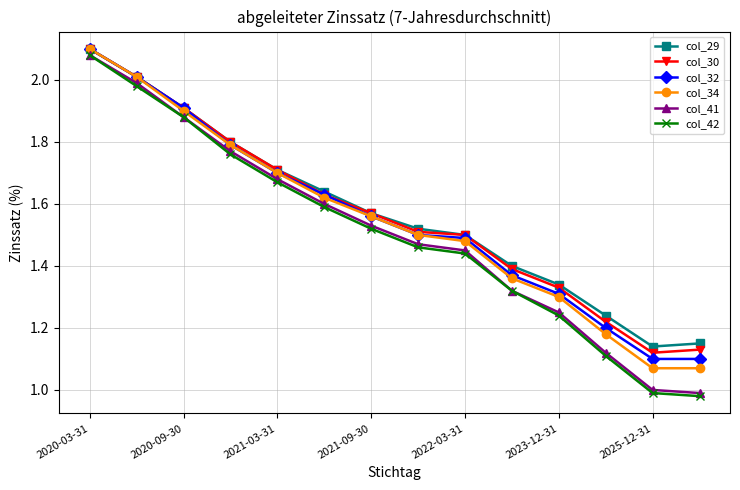

Which series has the largest range (max minus min)?

col_42